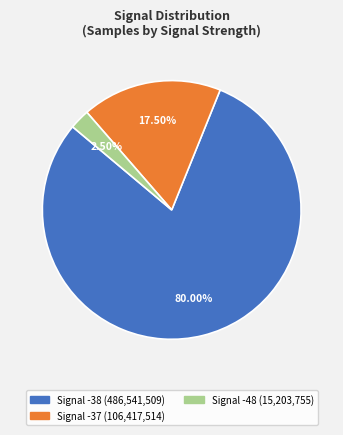

Is there a majority slice in this chart?

Yes